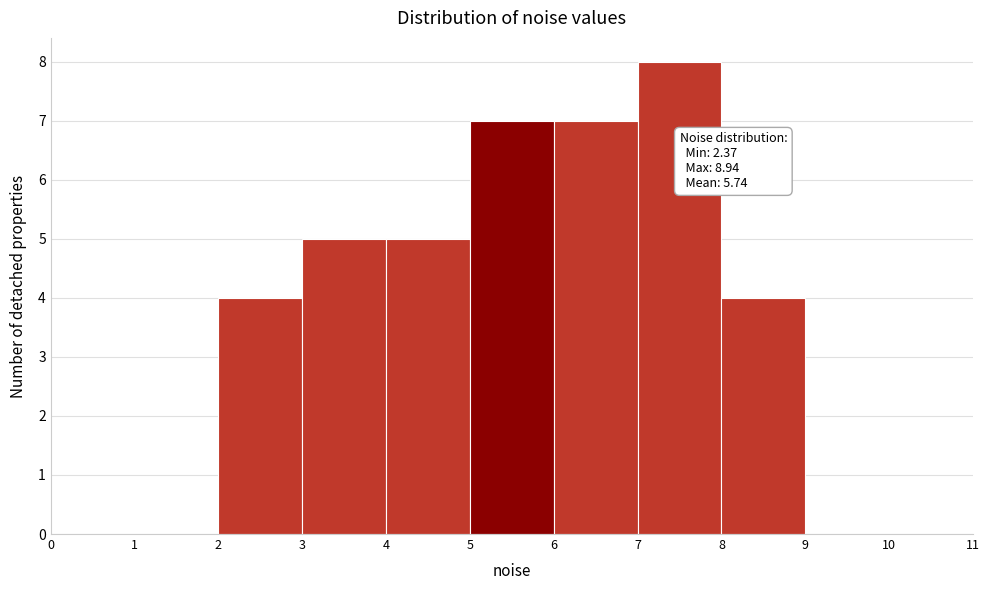

Which range on the x-axis has the tallest bar?

7 to 8